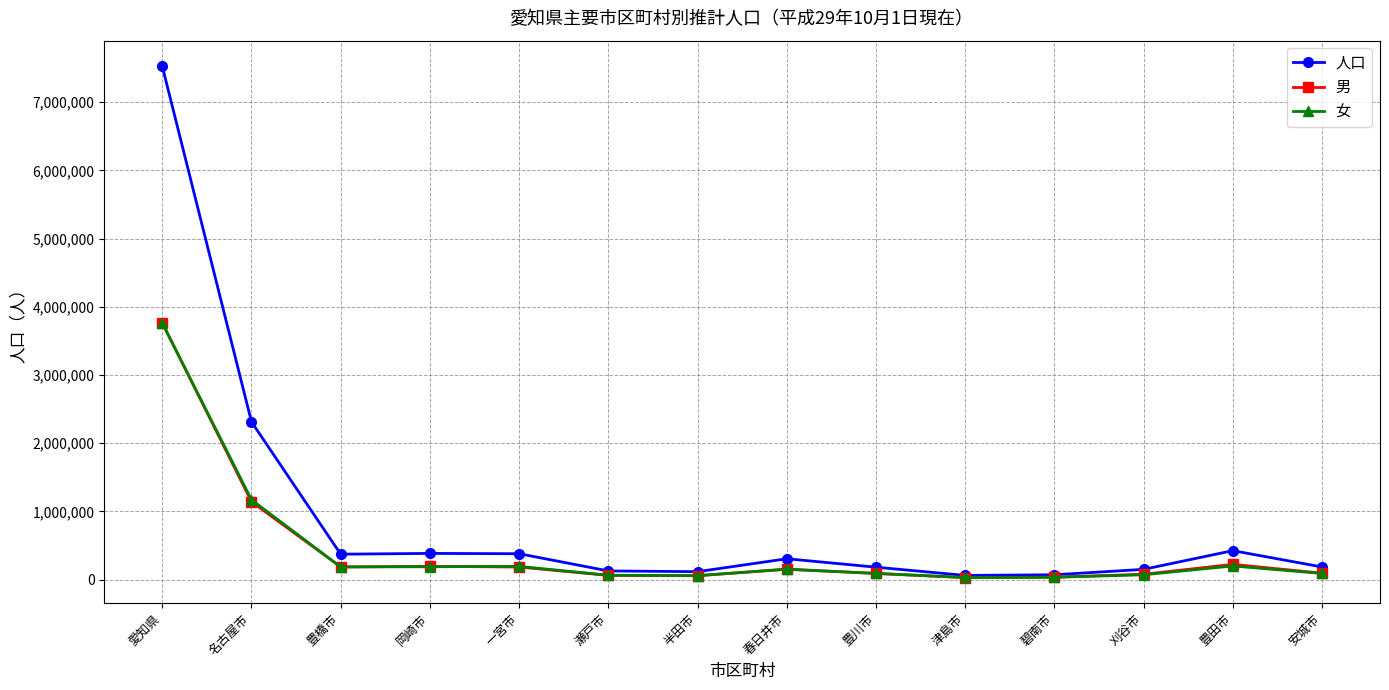

At which label is 女 closest to 1896515?

名古屋市